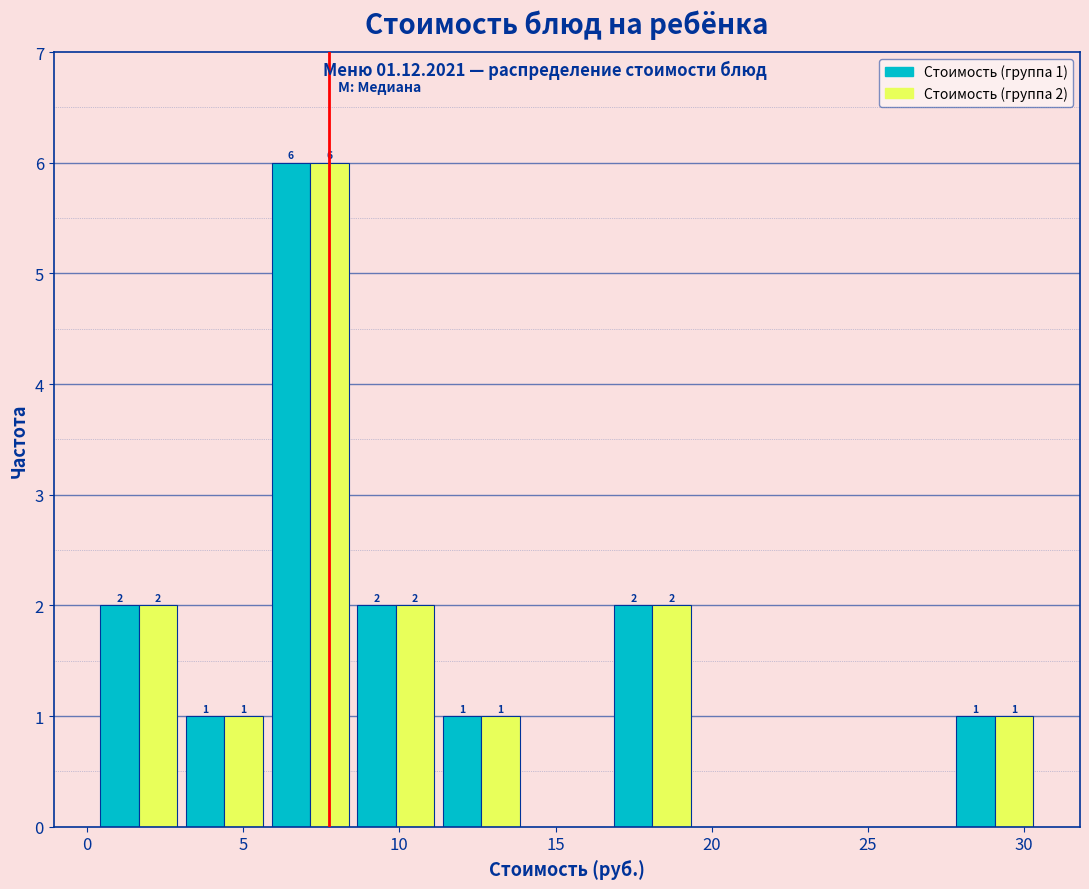

In the Стоимость (группа 2) series, which range on the x-axis has the tallest bar?

6.0 to 8.5